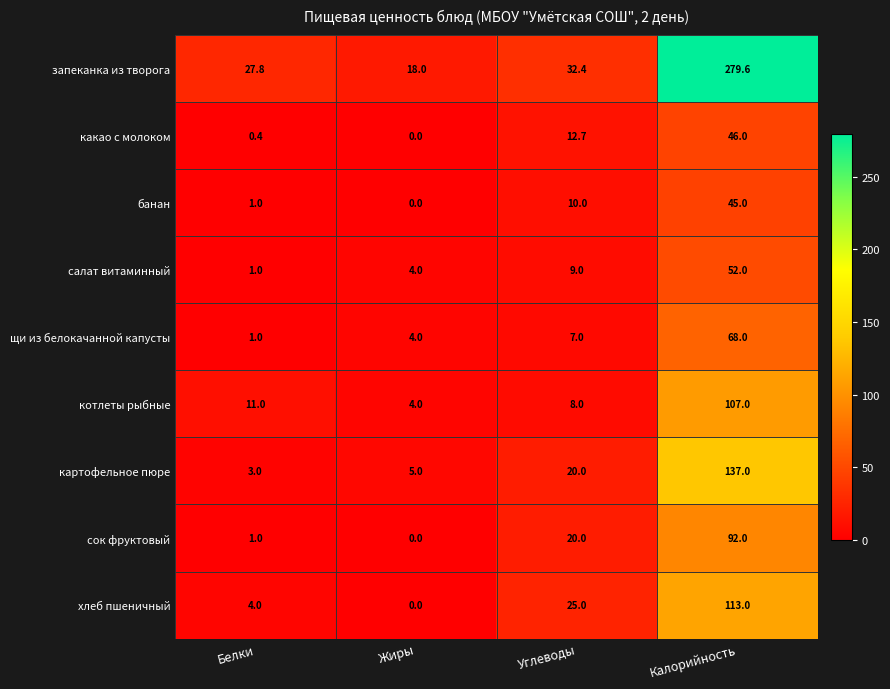

List the labels in order of какао с молоком value, largest first.

Калорийность, Углеводы, Белки, Жиры